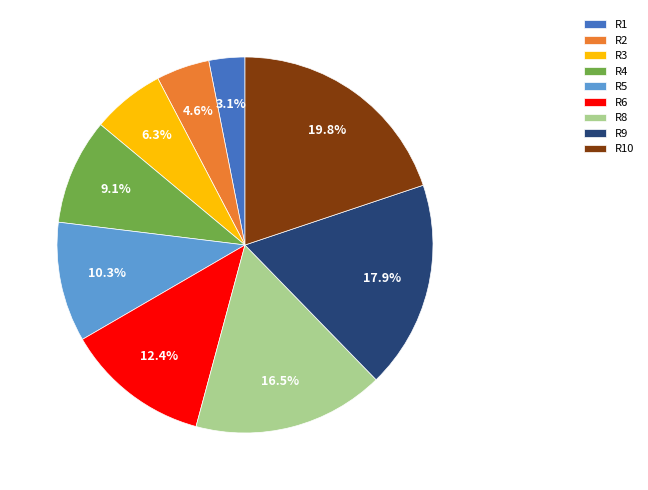

Which category has the smallest portion of the pie?

R1